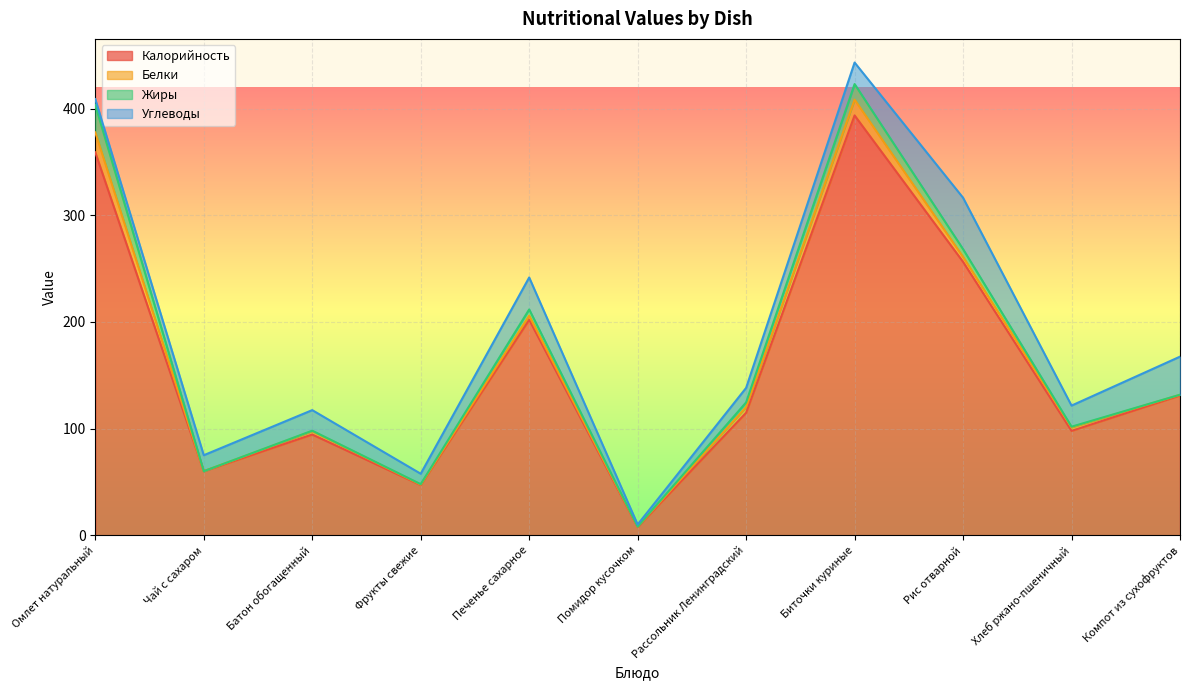

True or false: Жиры and Белки intersect in this chart.

True